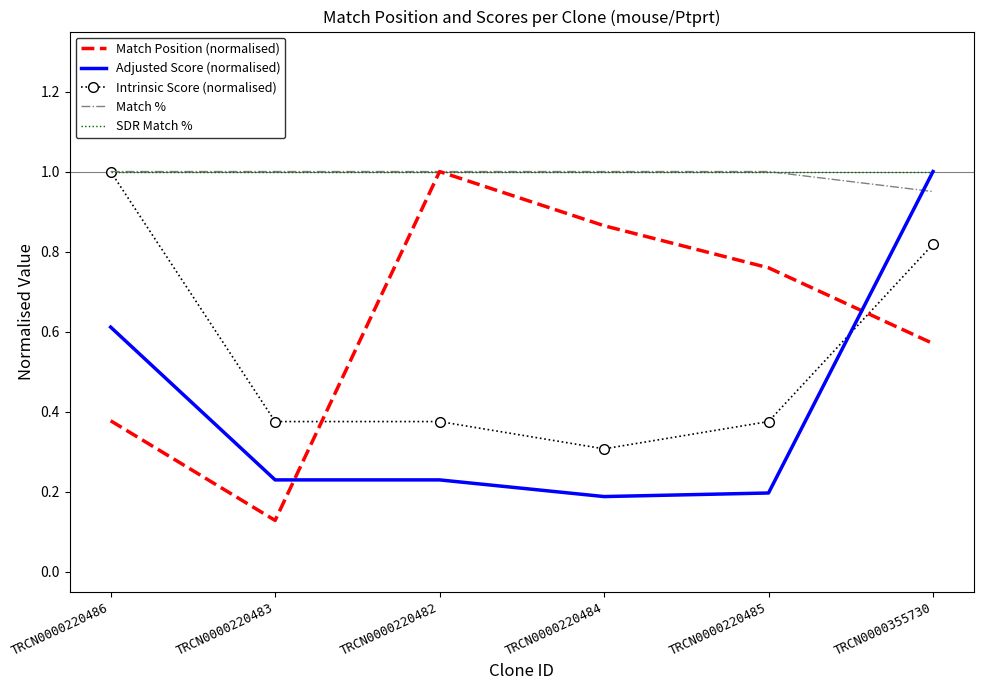

What position from the left is TRCN0000220483?

2